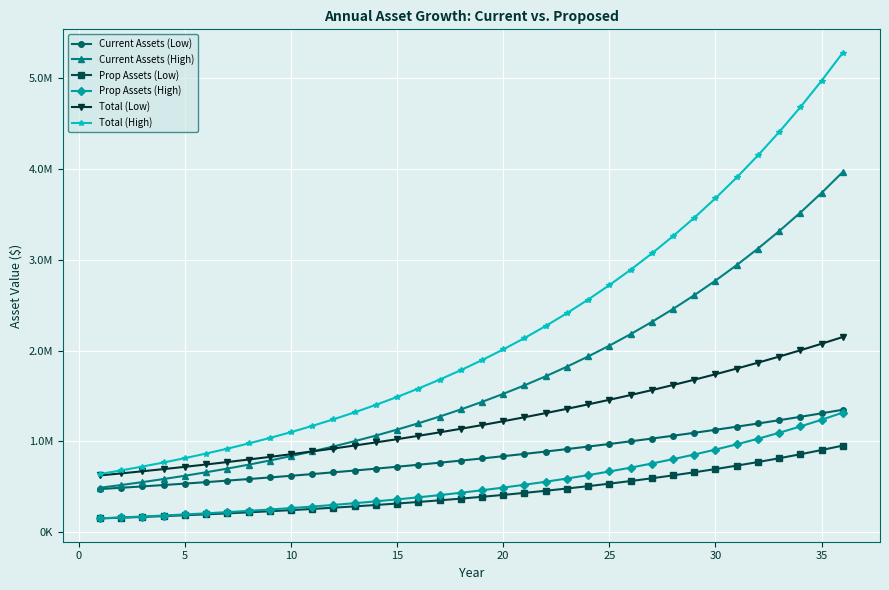

Does the chart display data point markers on the line(s)?

Yes